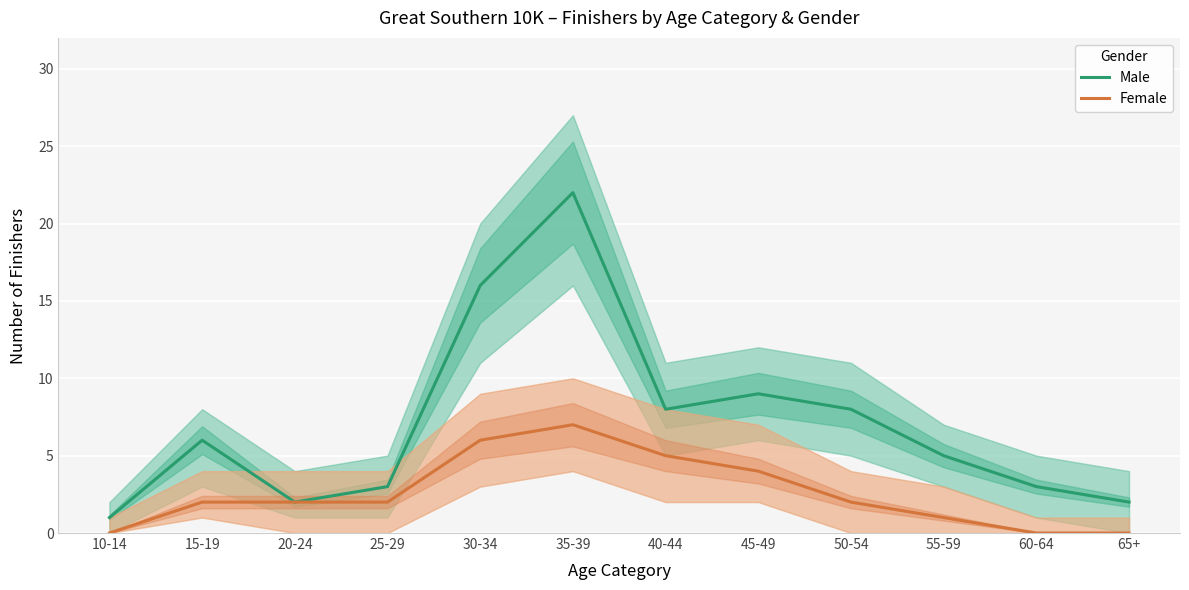

How many data points does each series have?

12